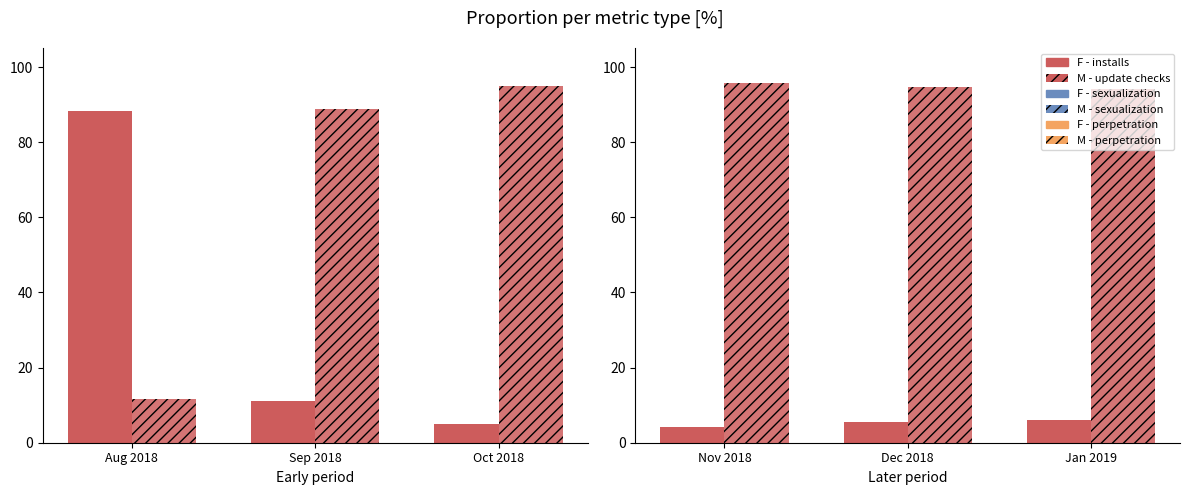

Which series changed the most between Dec 2018 and Jan 2019?

M - update checks